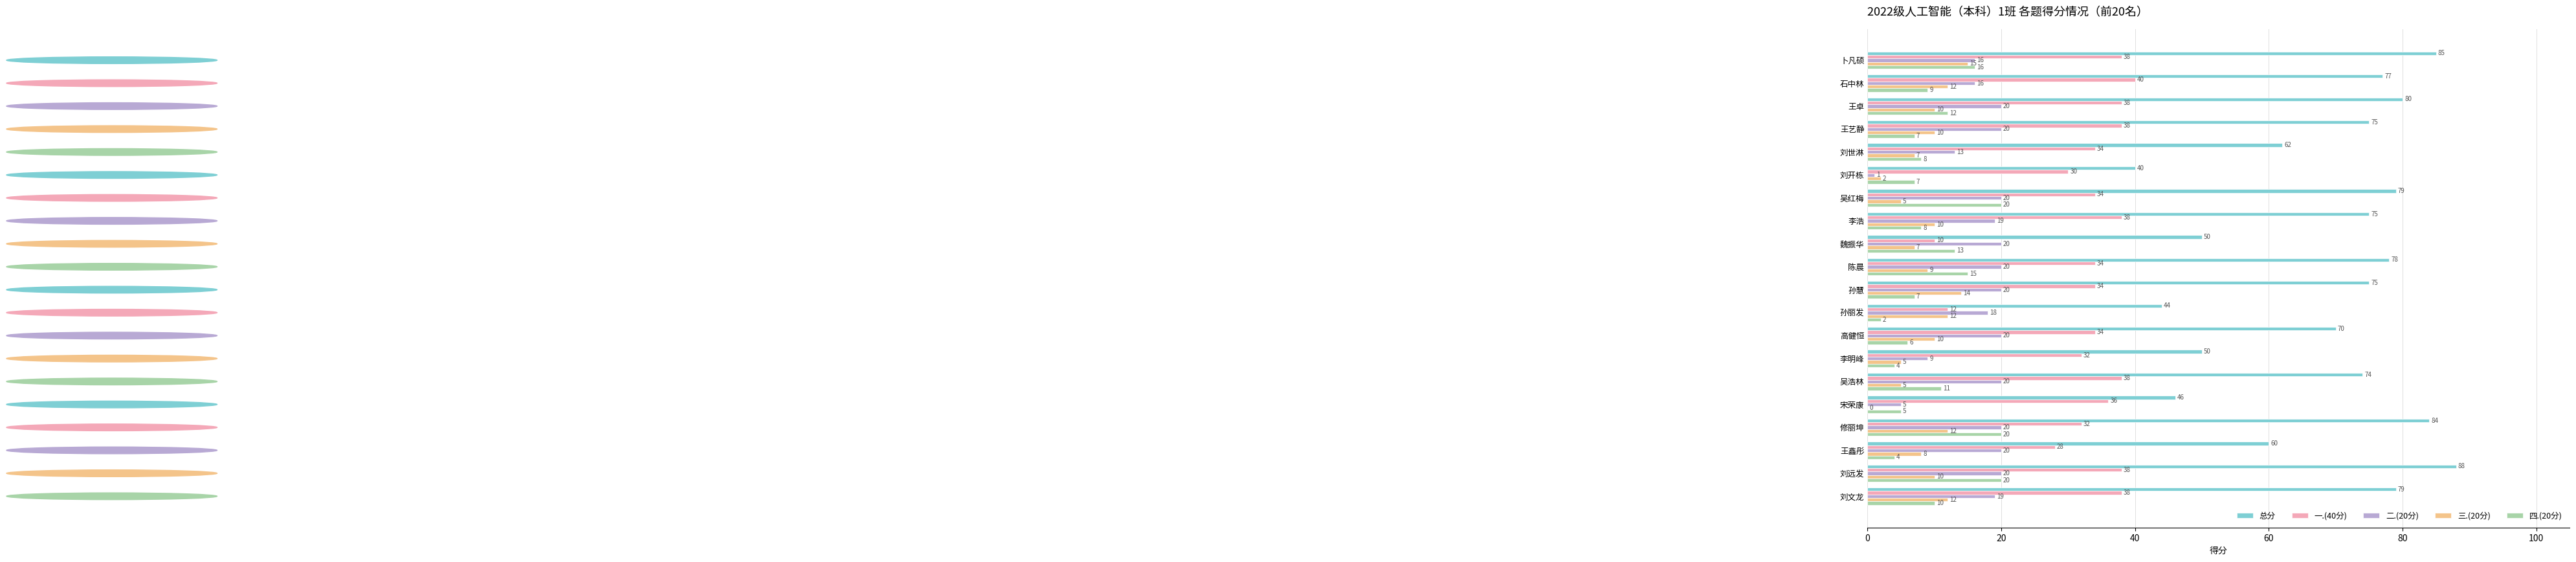

What is the sum of the 四.(20分) values at 王卓 and 高健恒?

18